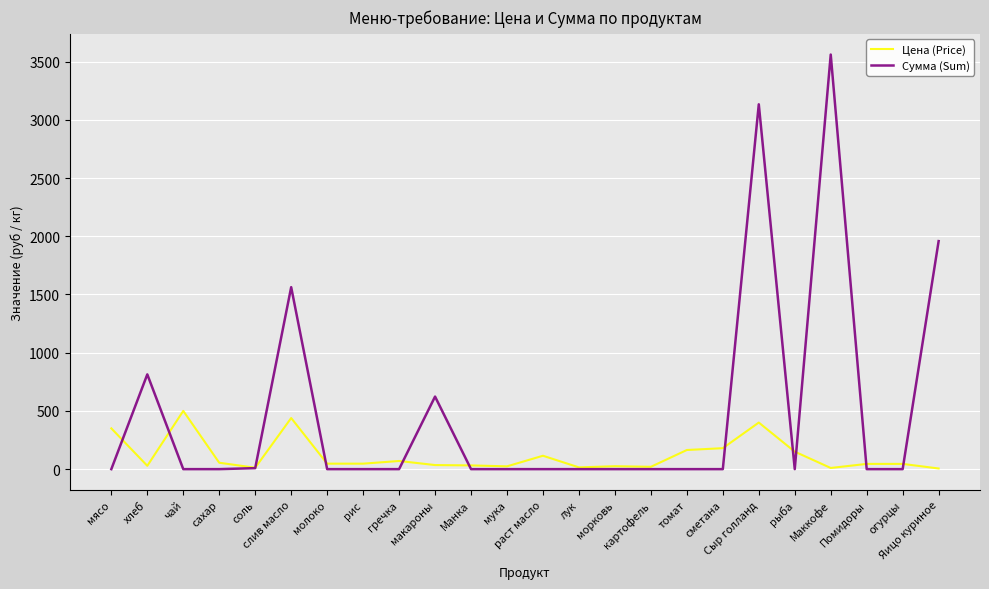

Which series has the largest total across all categories?

Сумма (Sum)